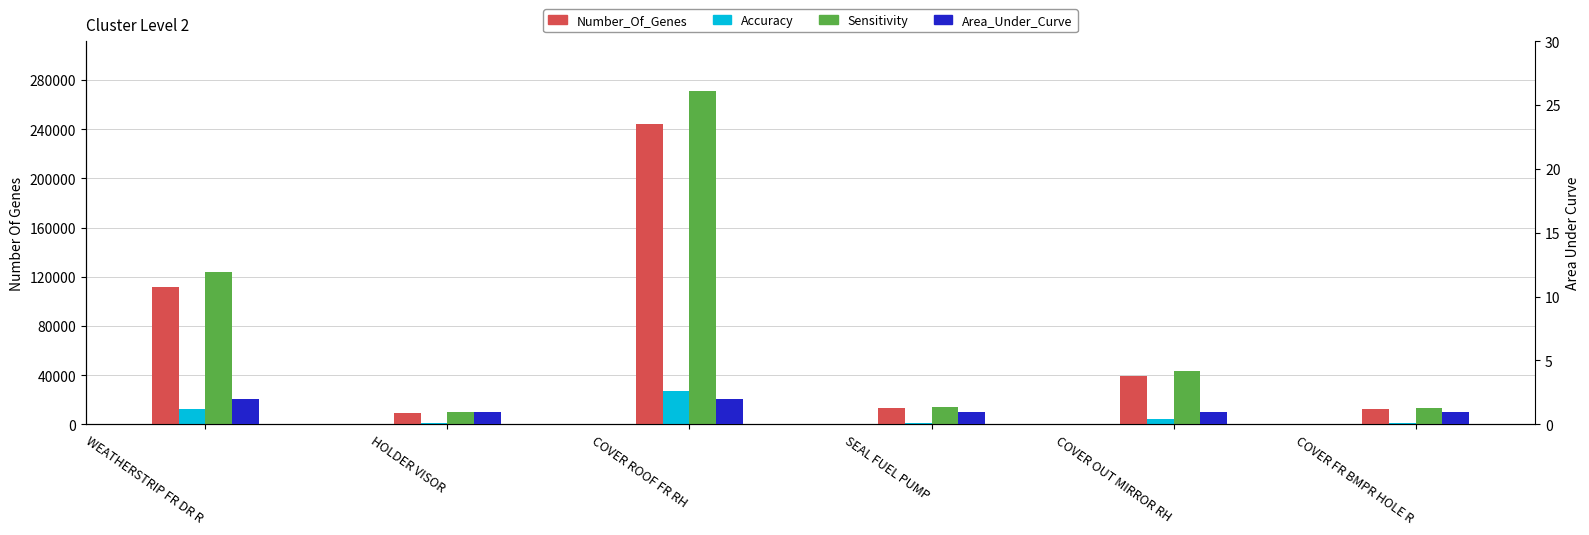

True or false: Total Amount has a value of 354760.1 at COVER ROOF FR RH.

False